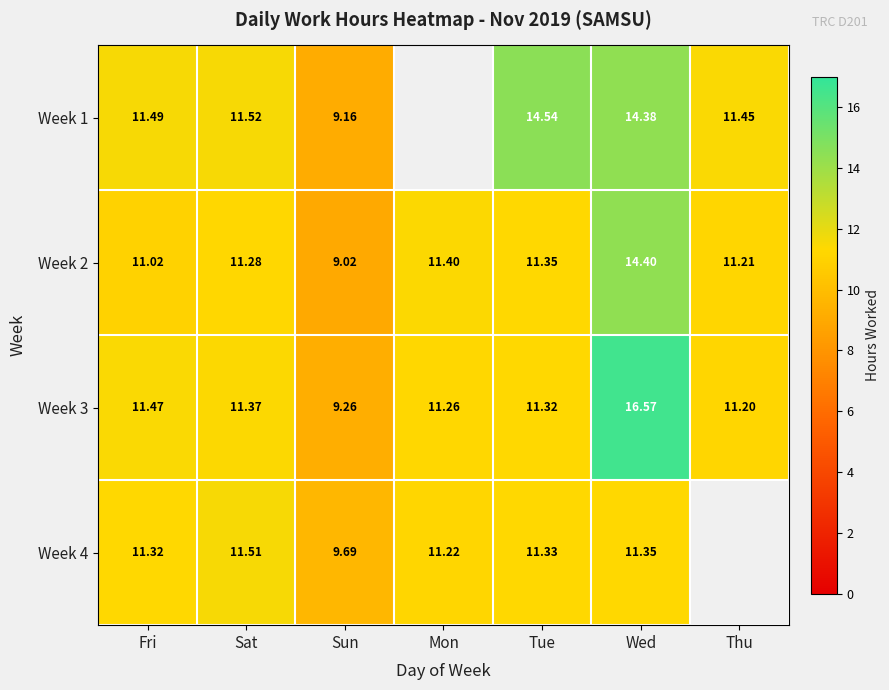

What is the difference between the maximum and minimum values in the Week 3 series?

7.3